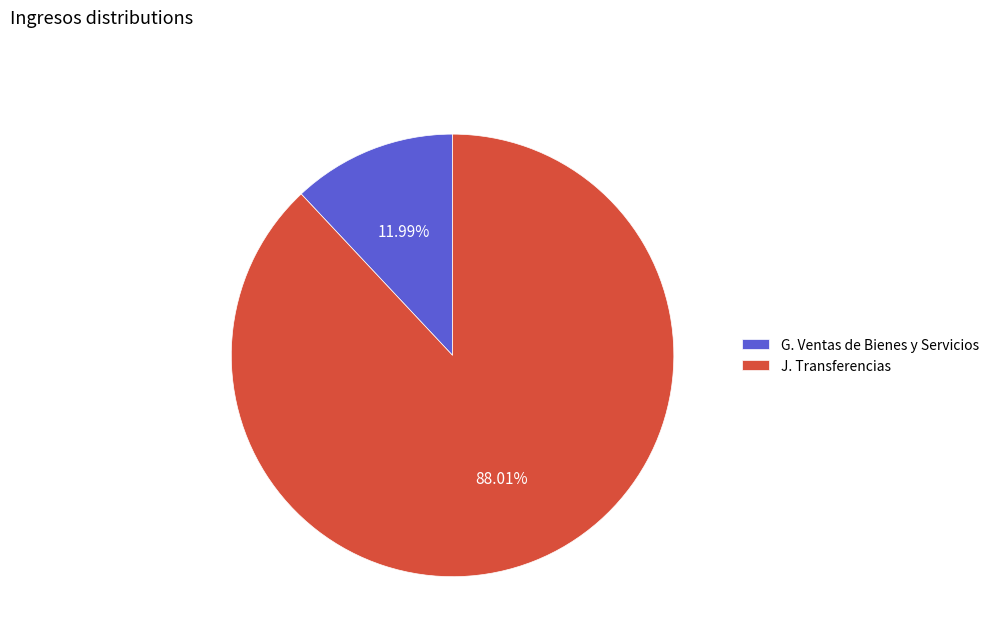

How many segments does this pie chart have?

2